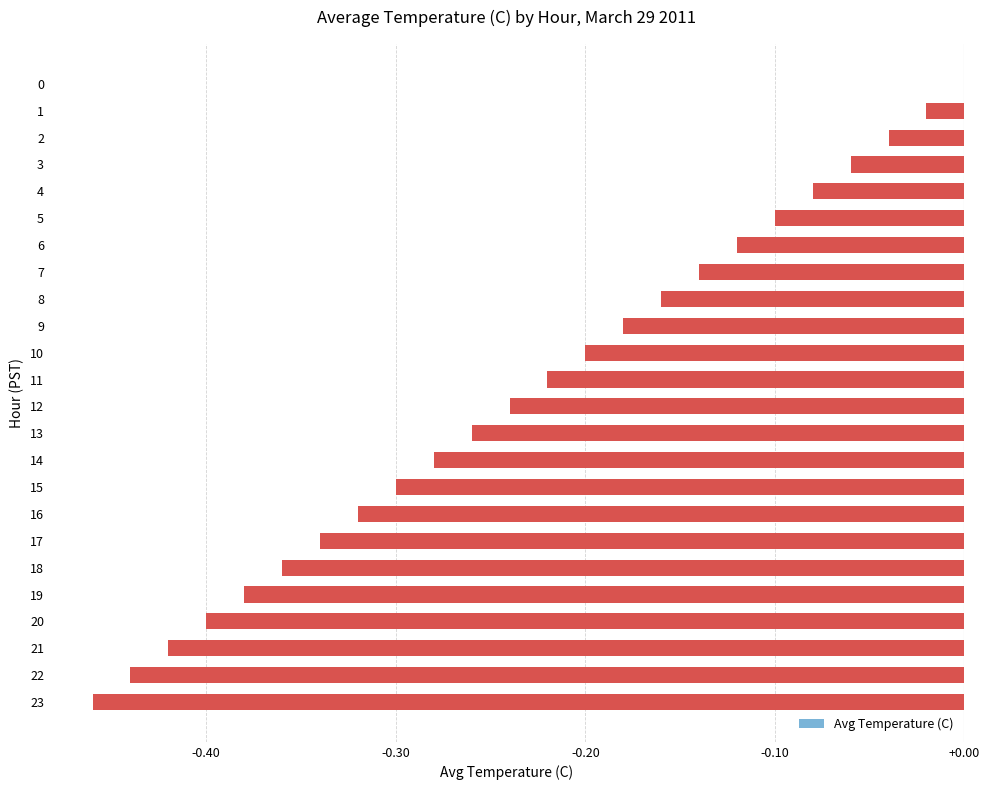

What is the sum of all values?

-5.5